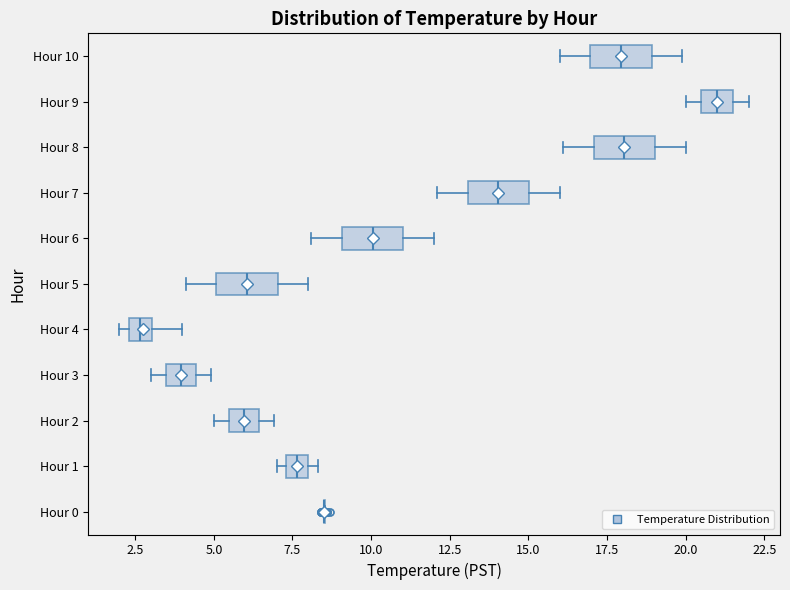

Where is the right edge of the box for Hour 3 on the x-axis? The values are not printed on the chart, so give them approximately, as read against the axis.

4.5